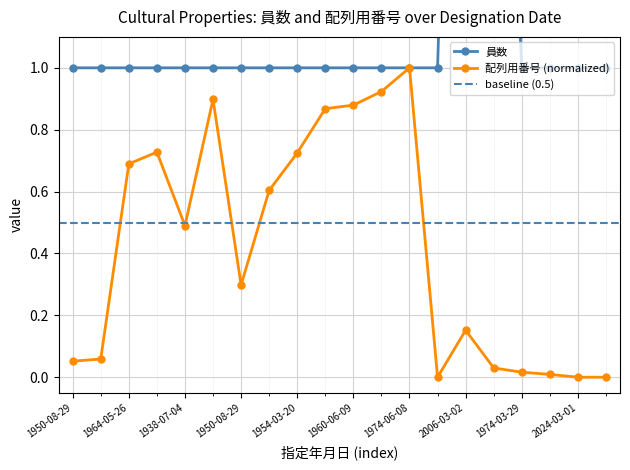

The 員数 series shows 0.4 at 1959-12-18. True or false?

False